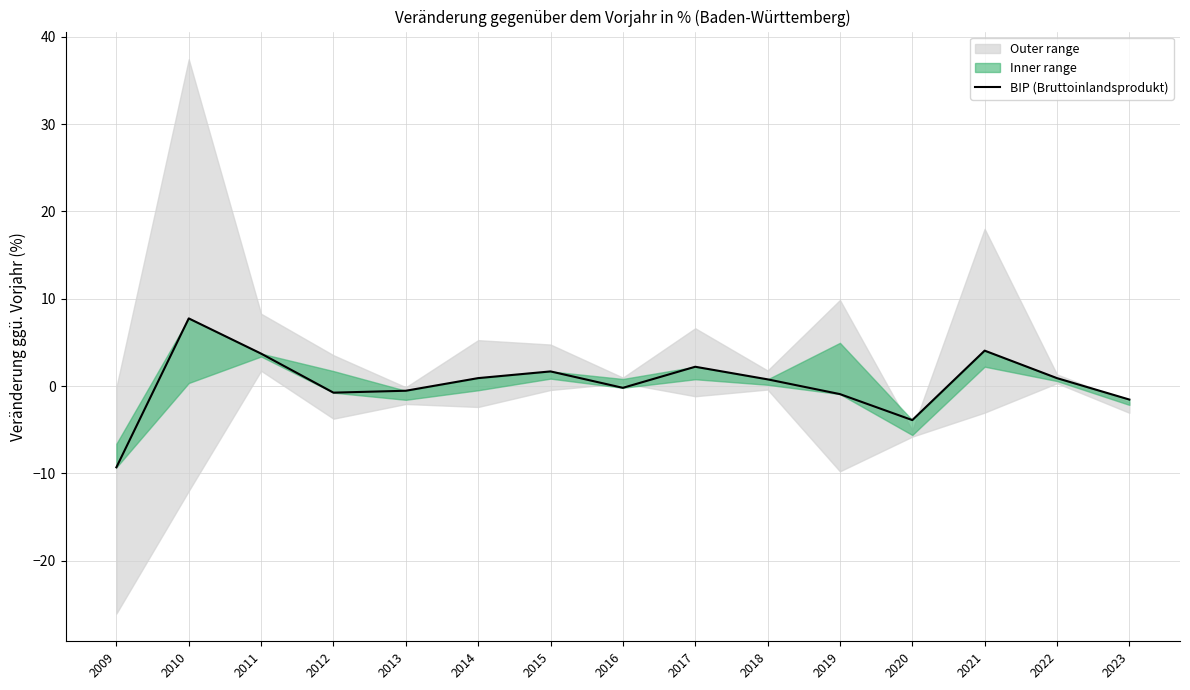

Rank the categories by value from lowest to highest.

2009, 2020, 2023, 2019, 2012, 2013, 2016, 2018, 2022, 2014, 2015, 2017, 2011, 2021, 2010